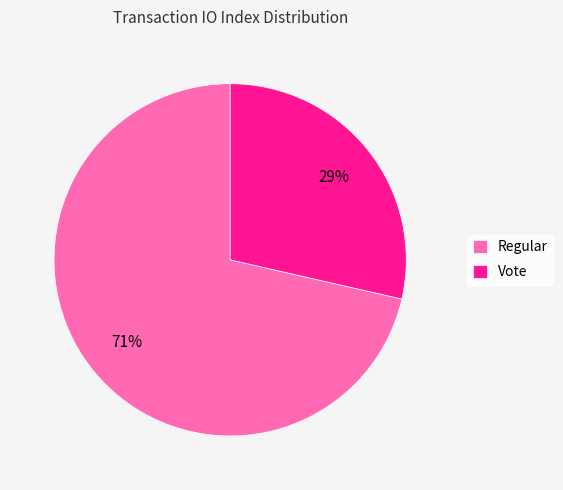

To the nearest percent, what percentage of the pie is Regular?

71%